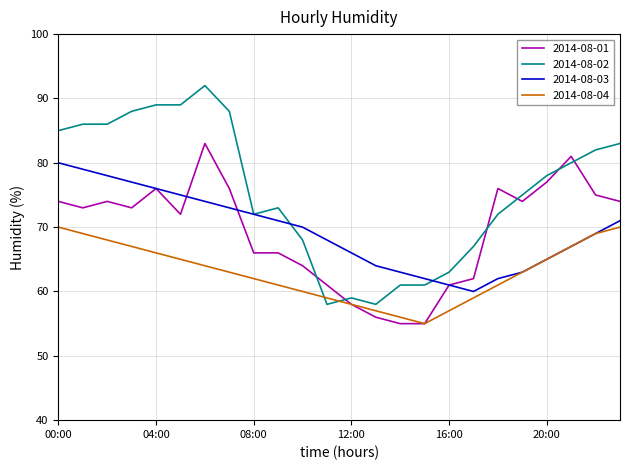

Which series ends up on top after the final intersection of 2014-08-01 and 2014-08-02?

2014-08-02